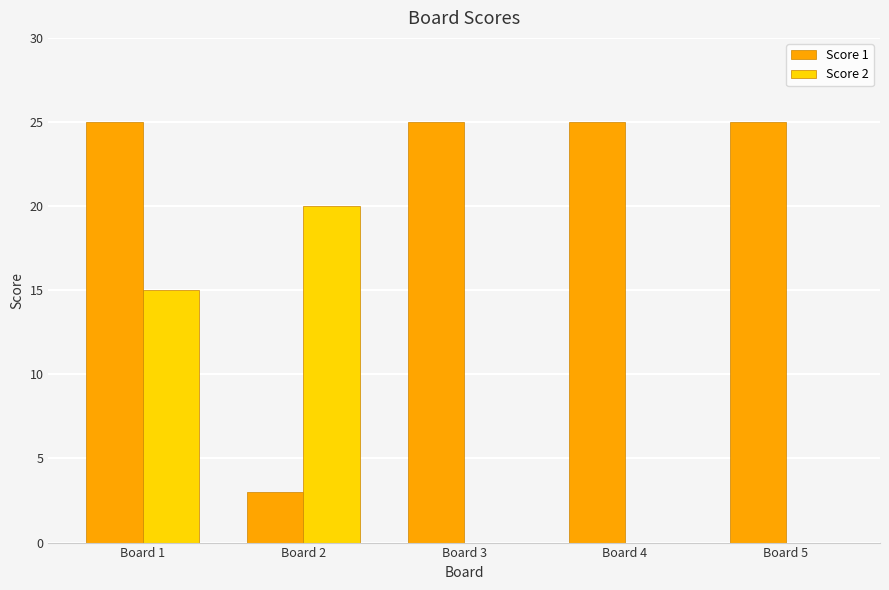

Is the value of Score 2 at Board 1 greater than the value of Score 1 at Board 3?

No